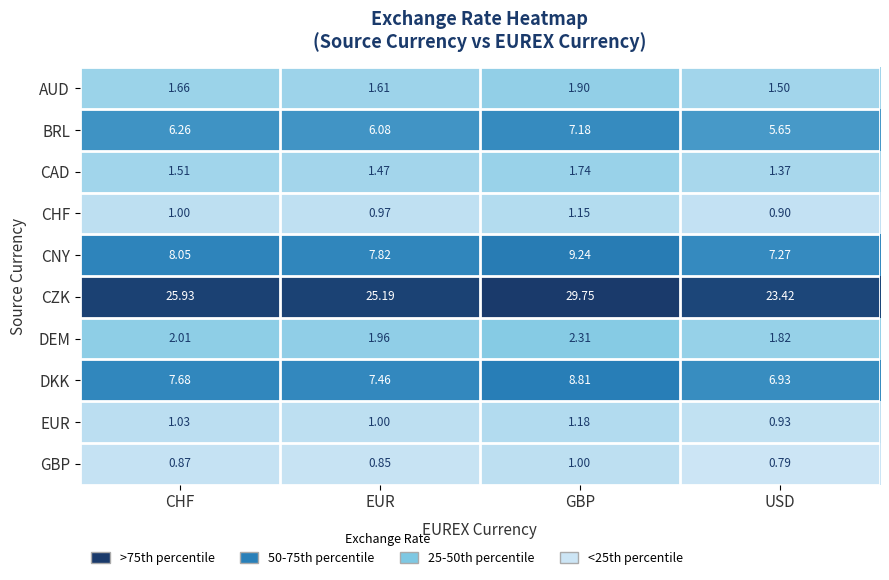

At which category is the sum across all series the highest?

GBP